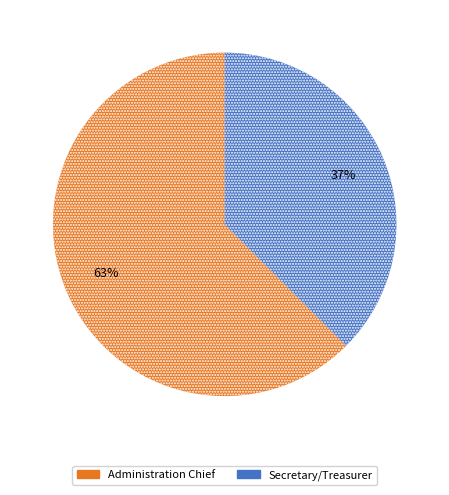

Is there any slice that represents more than half of the pie?

Yes